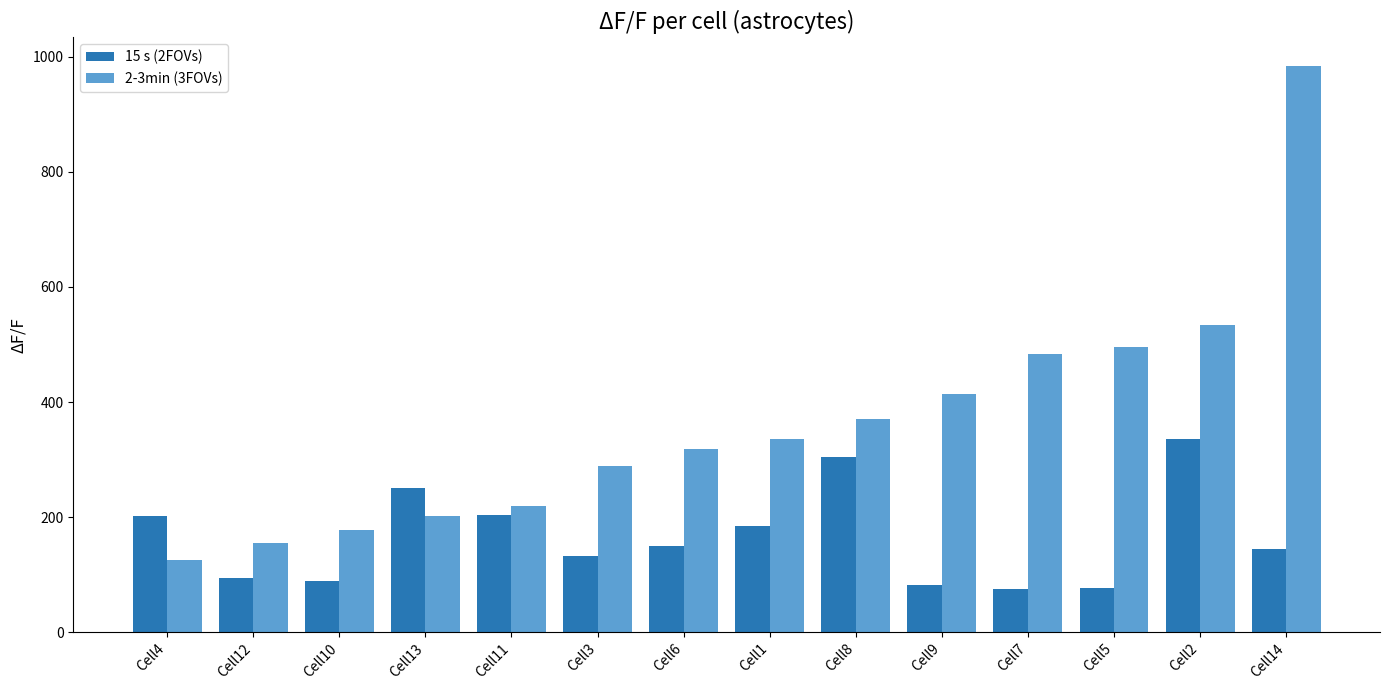

True or false: 2-3min (3FOVs) has a value of 483.6 at Cell7.

True